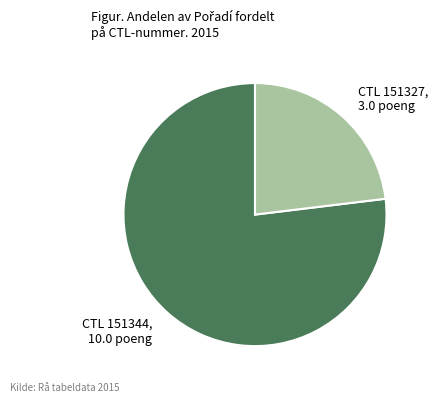

Is the sum of CTL 151327, 3.0 poeng and CTL 151344, 10.0 poeng greater than half?

Yes